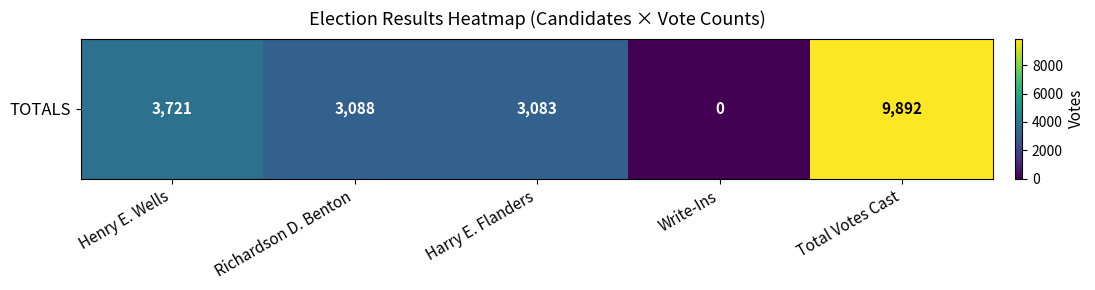

Which category has the lowest value across all series?

Write-Ins